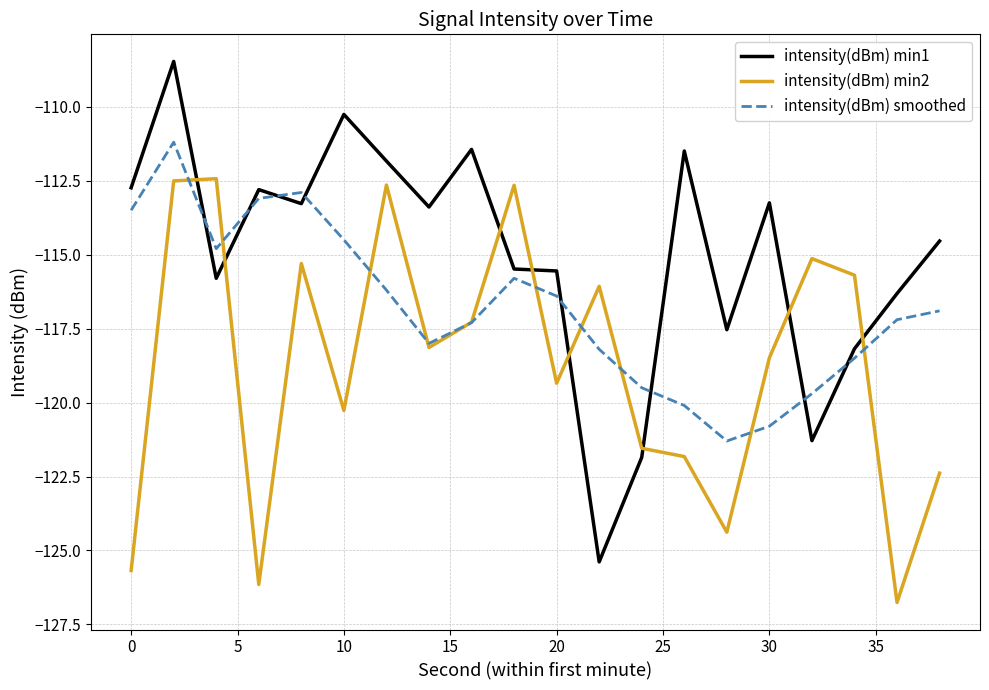

Which series has the largest range (max minus min)?

intensity(dBm) min1